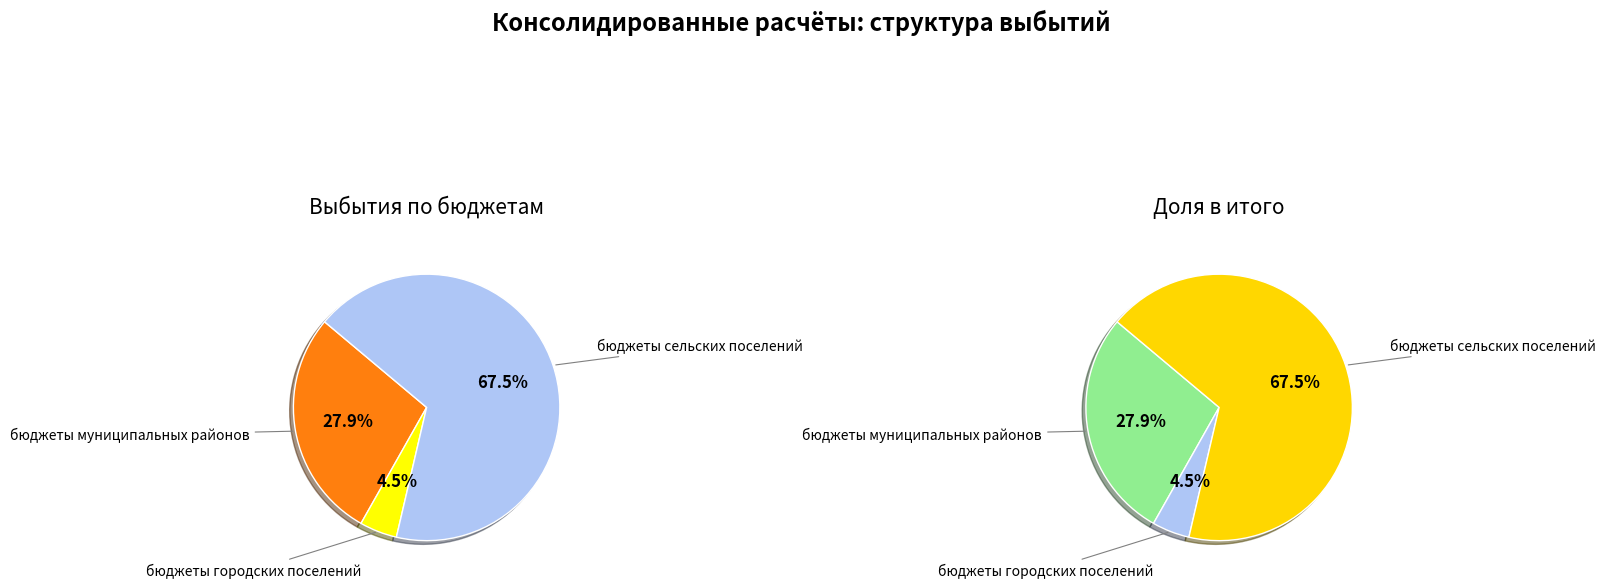

What is the change in value from бюджеты муниципальных районов to бюджеты городских поселений?

-955919.2